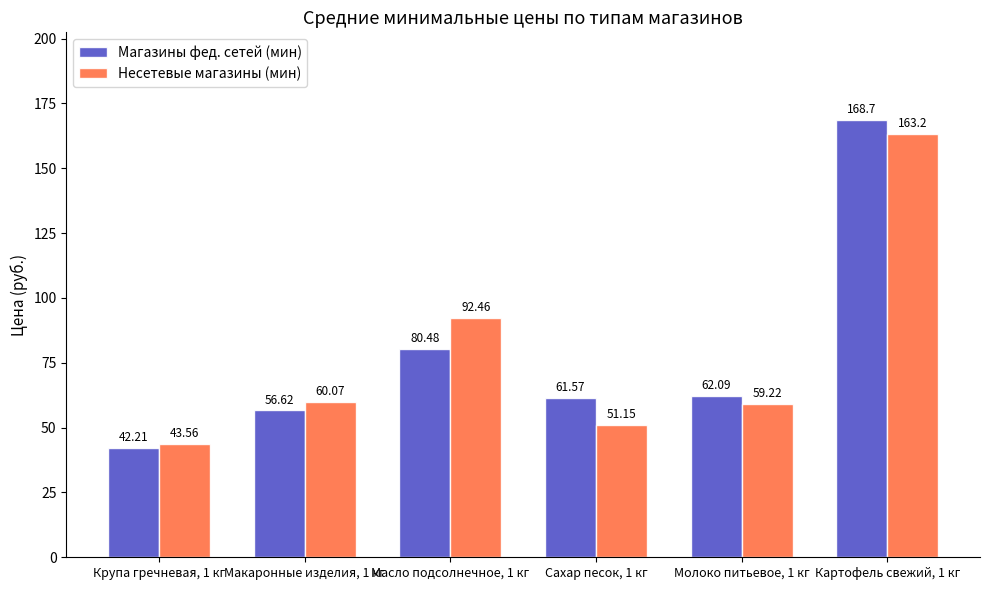

Read the Несетевые магазины (мин) value at Макаронные изделия, 1 кг.

60.1